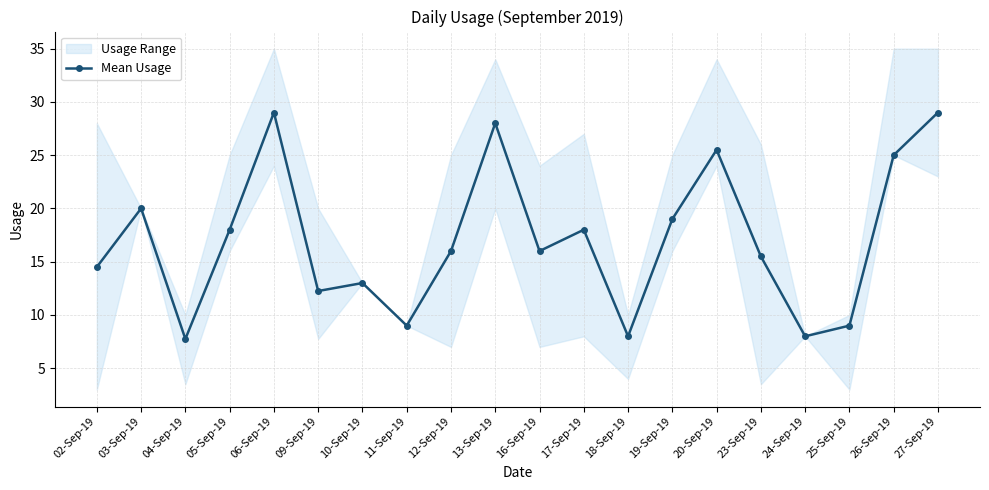

Rank the categories by value from lowest to highest.

04-Sep-19, 18-Sep-19, 24-Sep-19, 11-Sep-19, 25-Sep-19, 09-Sep-19, 10-Sep-19, 02-Sep-19, 23-Sep-19, 12-Sep-19, 16-Sep-19, 05-Sep-19, 17-Sep-19, 19-Sep-19, 03-Sep-19, 26-Sep-19, 20-Sep-19, 13-Sep-19, 06-Sep-19, 27-Sep-19